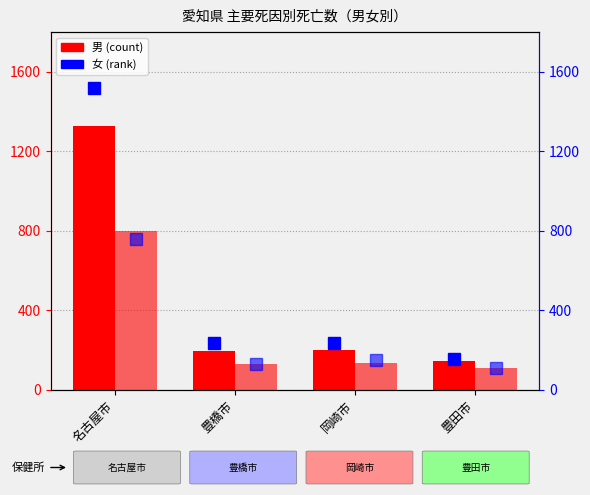

The 男 心疾患 series shows 291 at 豊橋市. True or false?

False